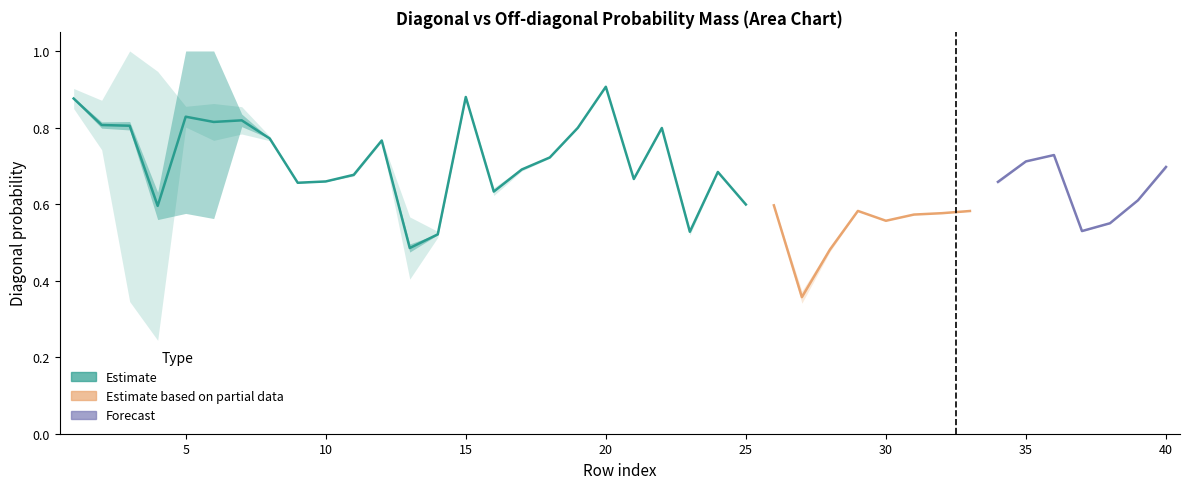

Which has a higher value, 19 or 32?

19